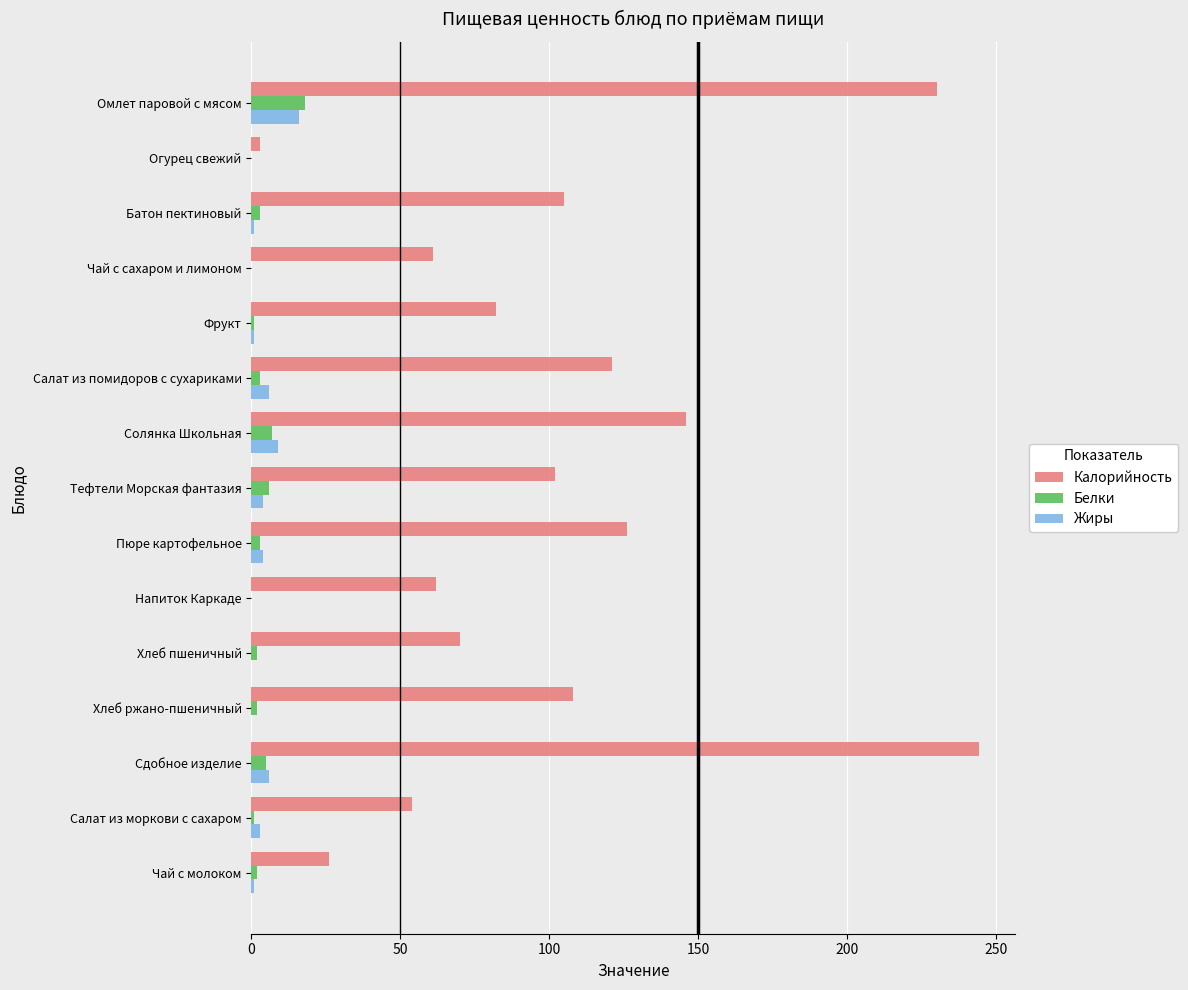

Is it true that Жиры equals 0 at Огурец свежий?

True